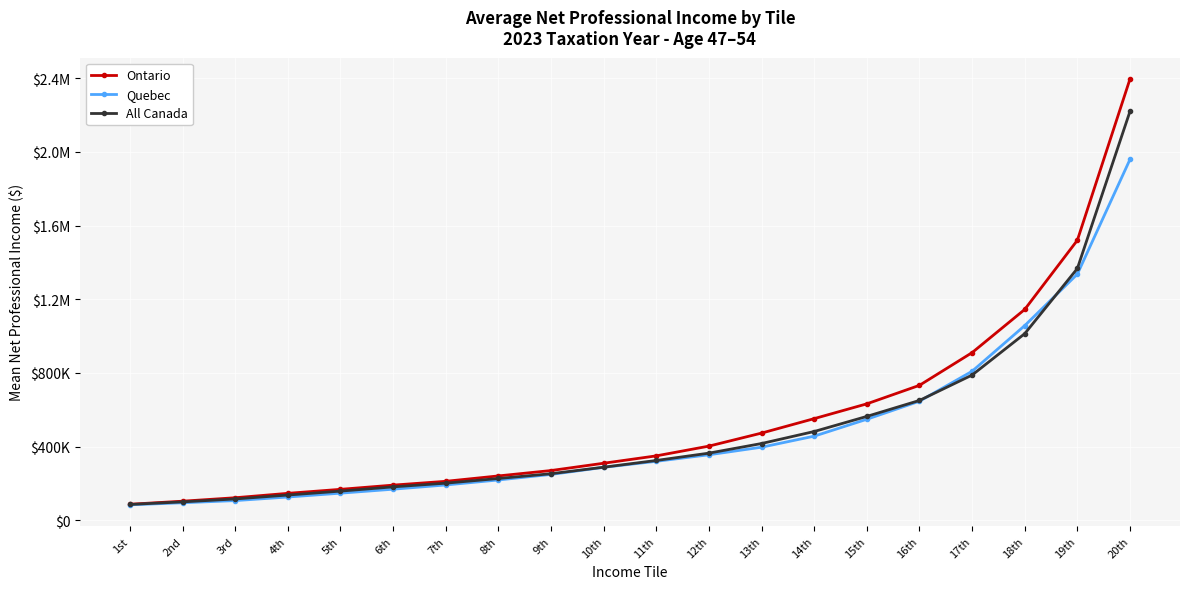

Is this an area chart (filled region under the line)?

No